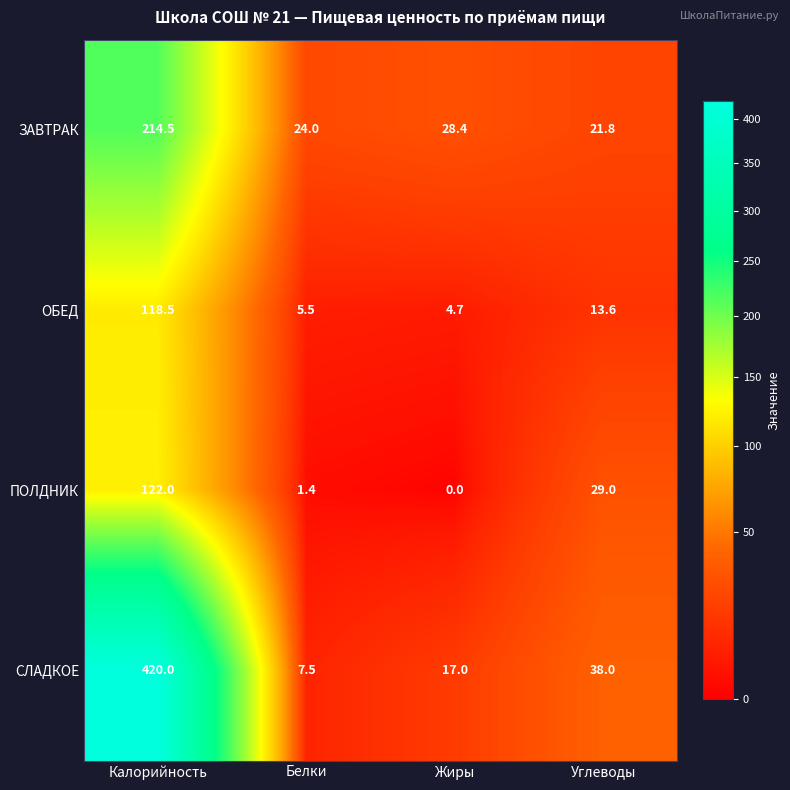

How many values in the ЗАВТРАК series exceed 28?

2